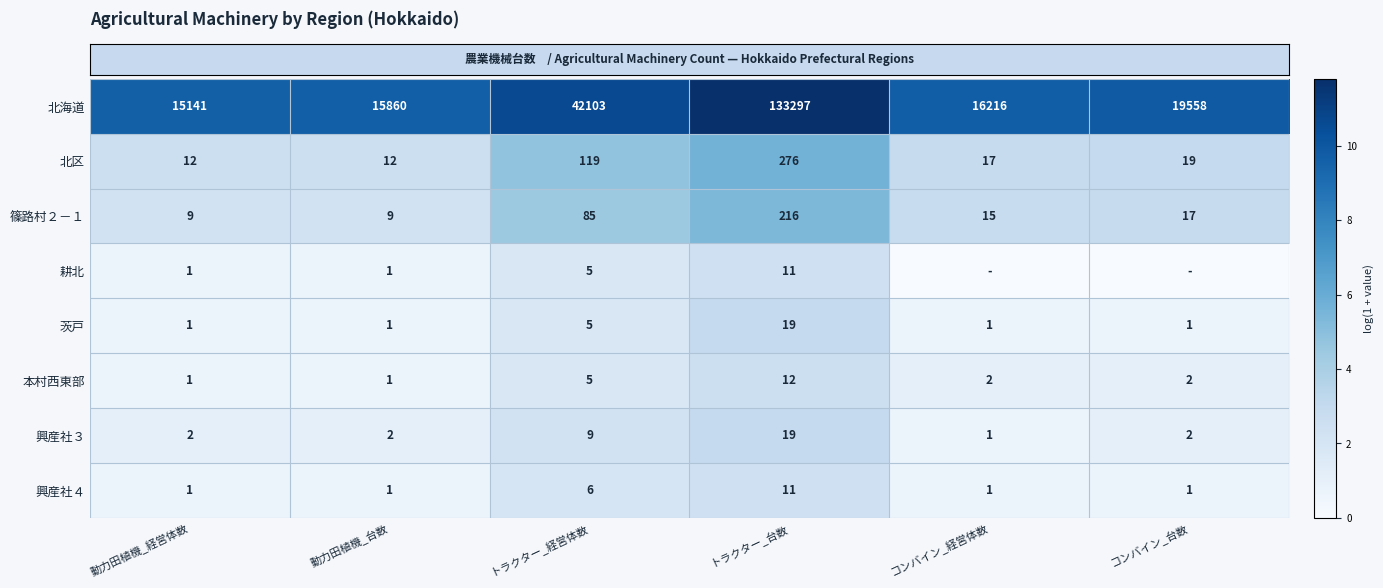

At how many categories does at least one series exceed 6?

6